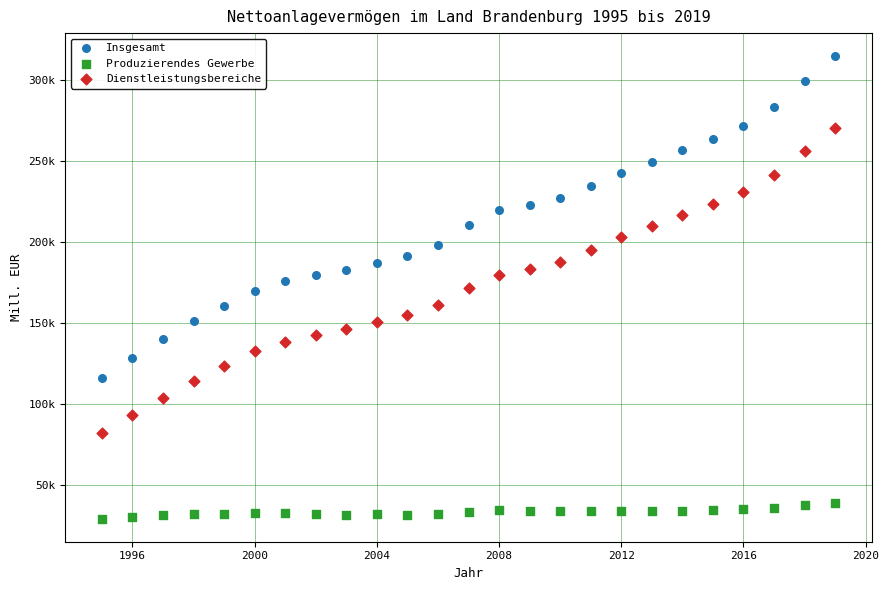

What are all the series names shown in the legend?

Insgesamt, Produzierendes Gewerbe, Dienstleistungsbereiche